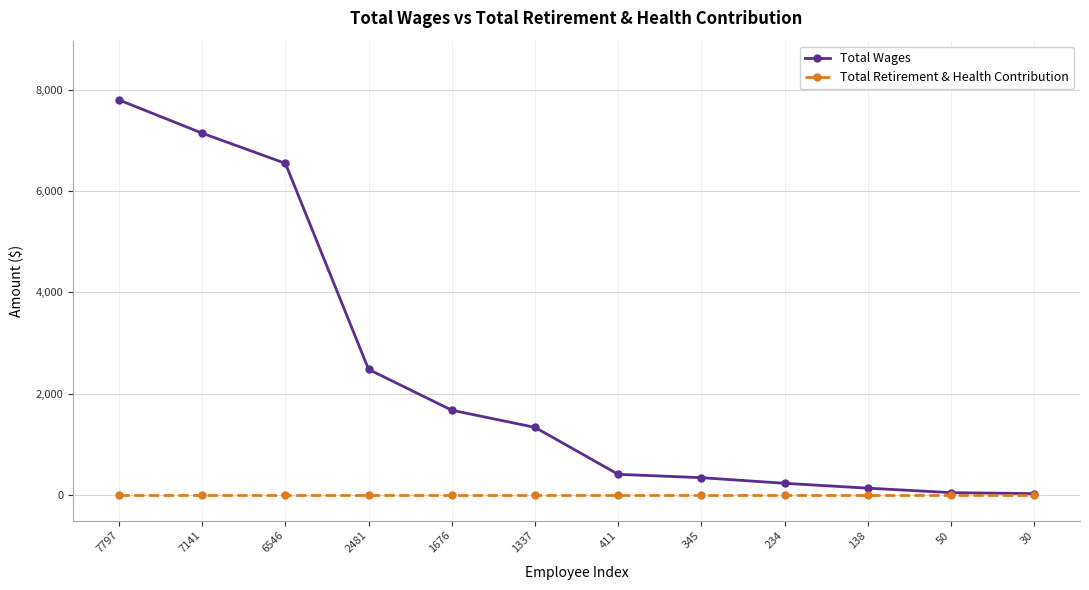

What are all the series names shown in the legend?

Total Wages, Total Retirement & Health Contribution